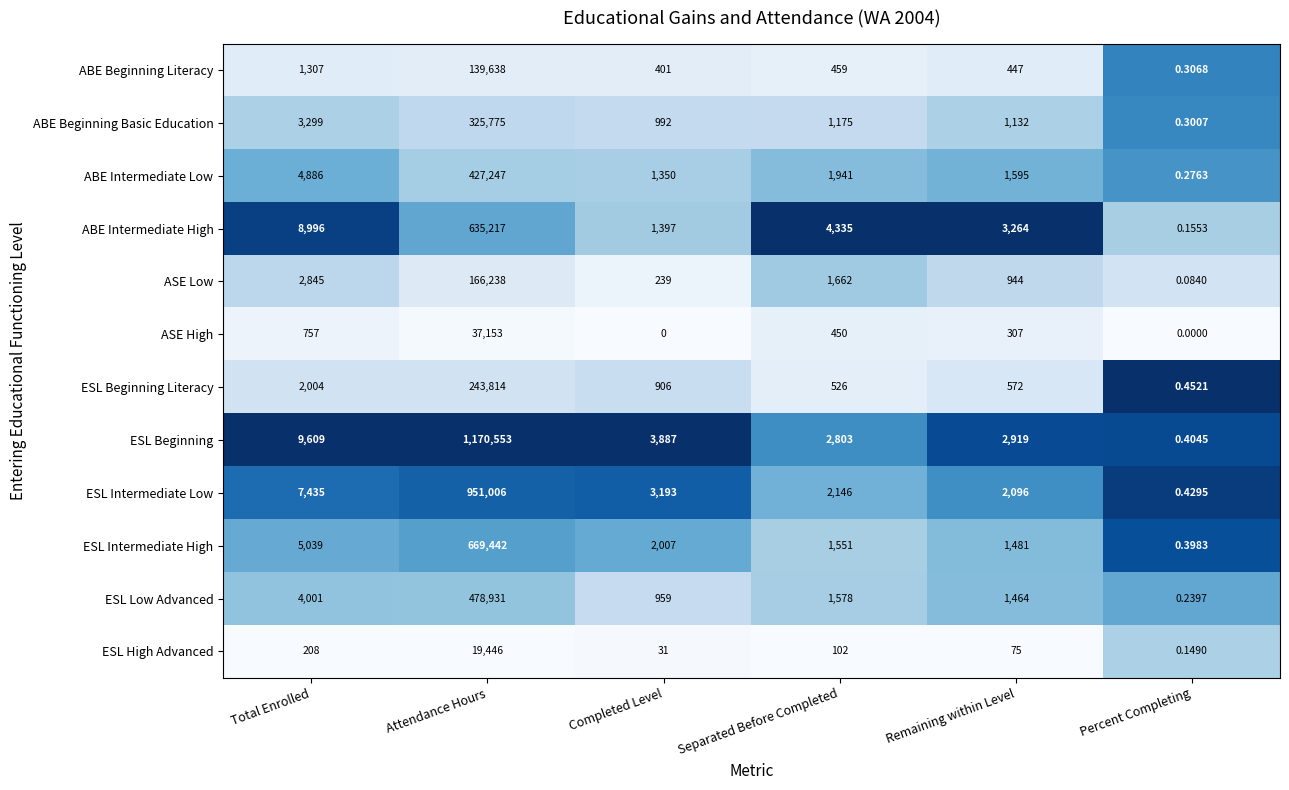

Between Total Enrolled and Completed Level, which series saw the biggest shift?

ABE Intermediate High